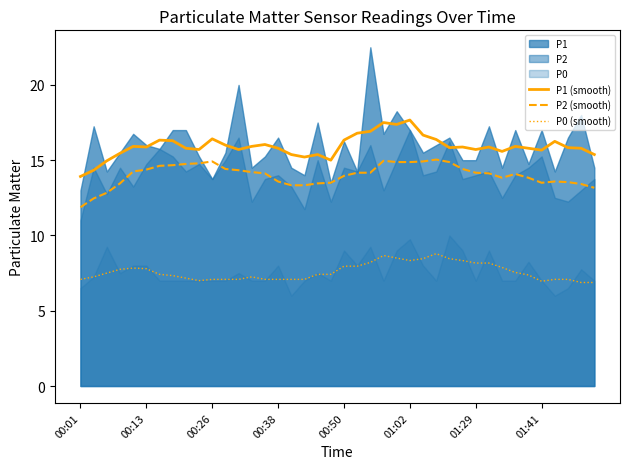

What is the highest value of the P2 (smooth) series?

15.0